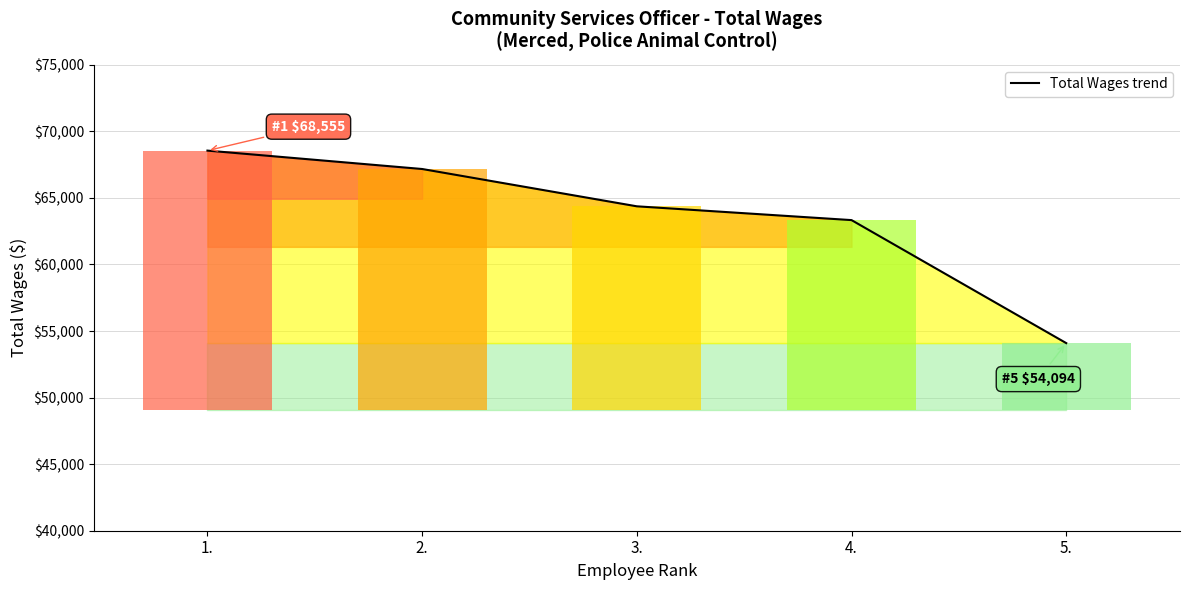

Between 2. and 1., which is larger?

1.